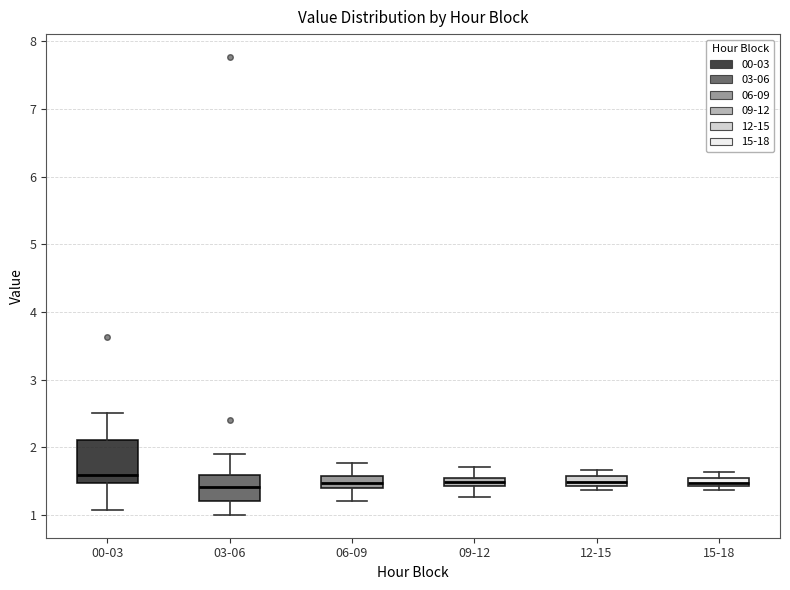

Where does the lower whisker of the box for 06-09 end on the y-axis? The values are not printed on the chart, so give them approximately, as read against the axis.

1.2